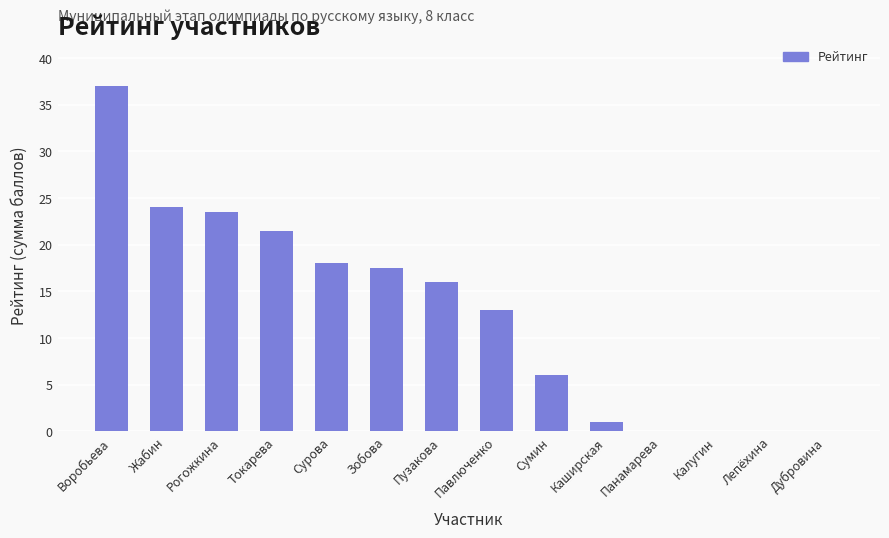

The value at Калугин is 21.7. True or false?

False